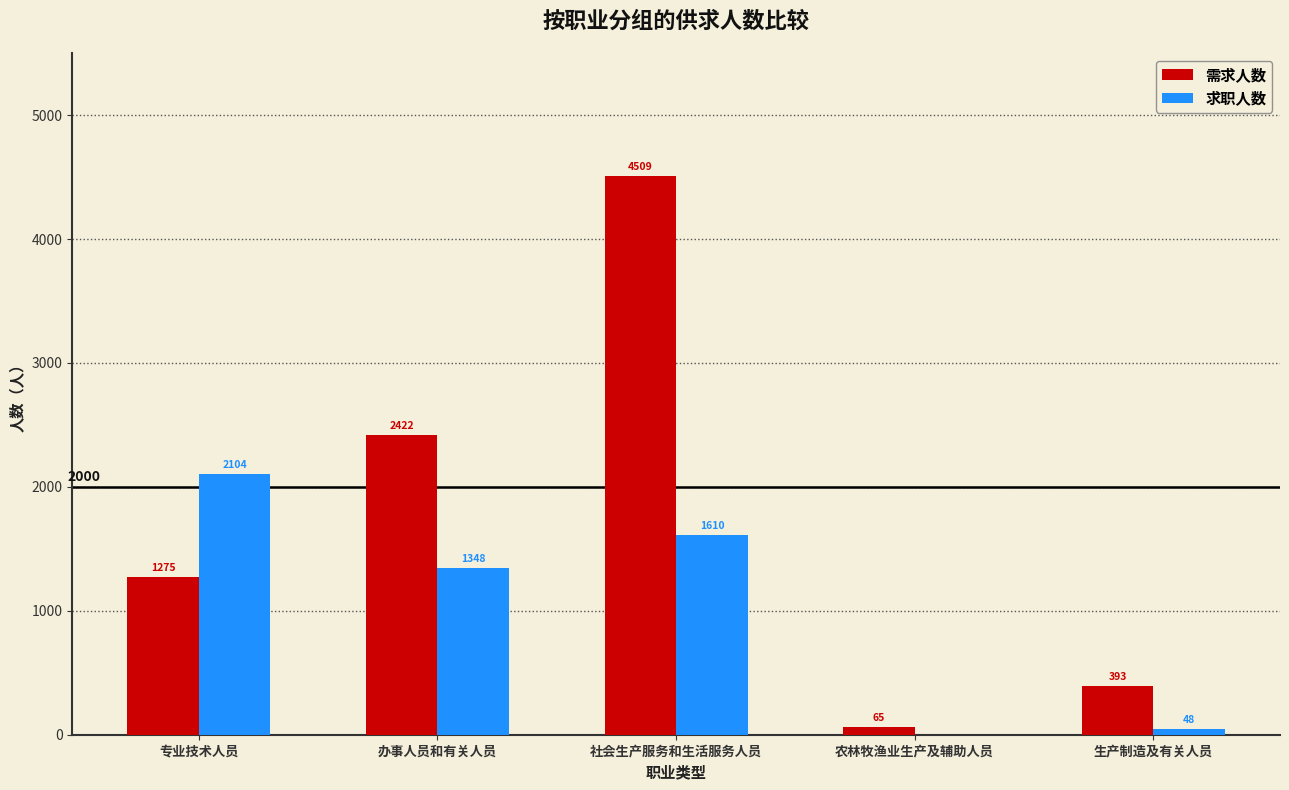

Which series has the largest total across all categories?

需求人数